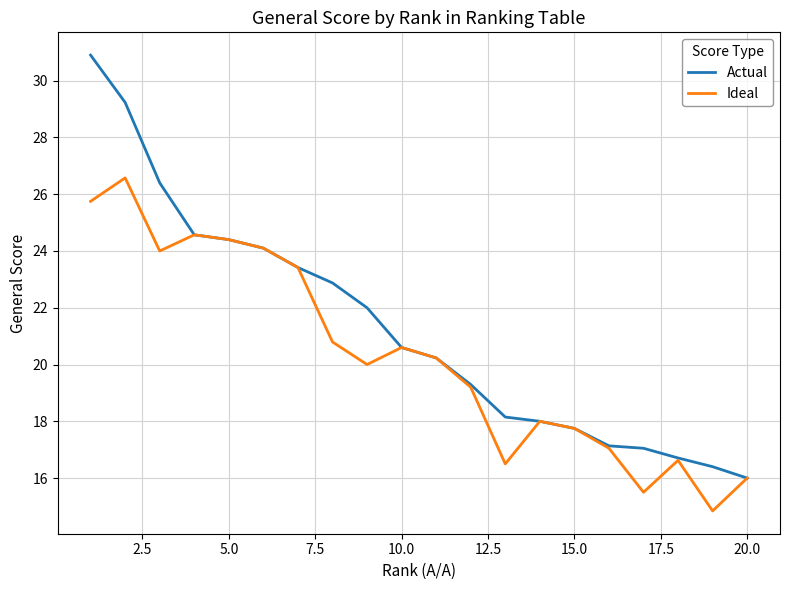

List the series in order of their overall mean, highest first.

Actual, Ideal